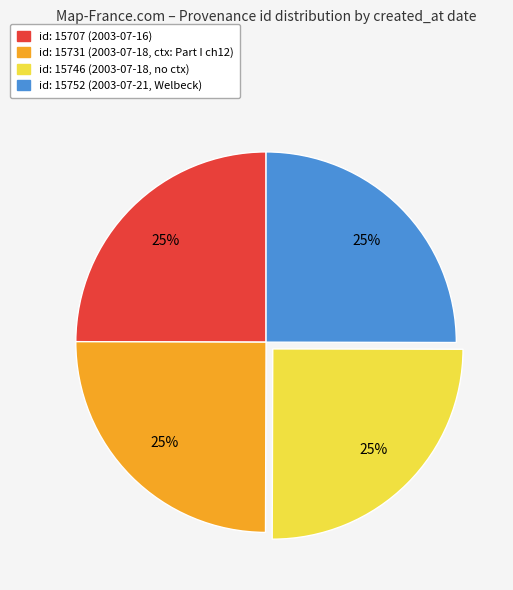

Is there any slice that represents more than half of the pie?

No